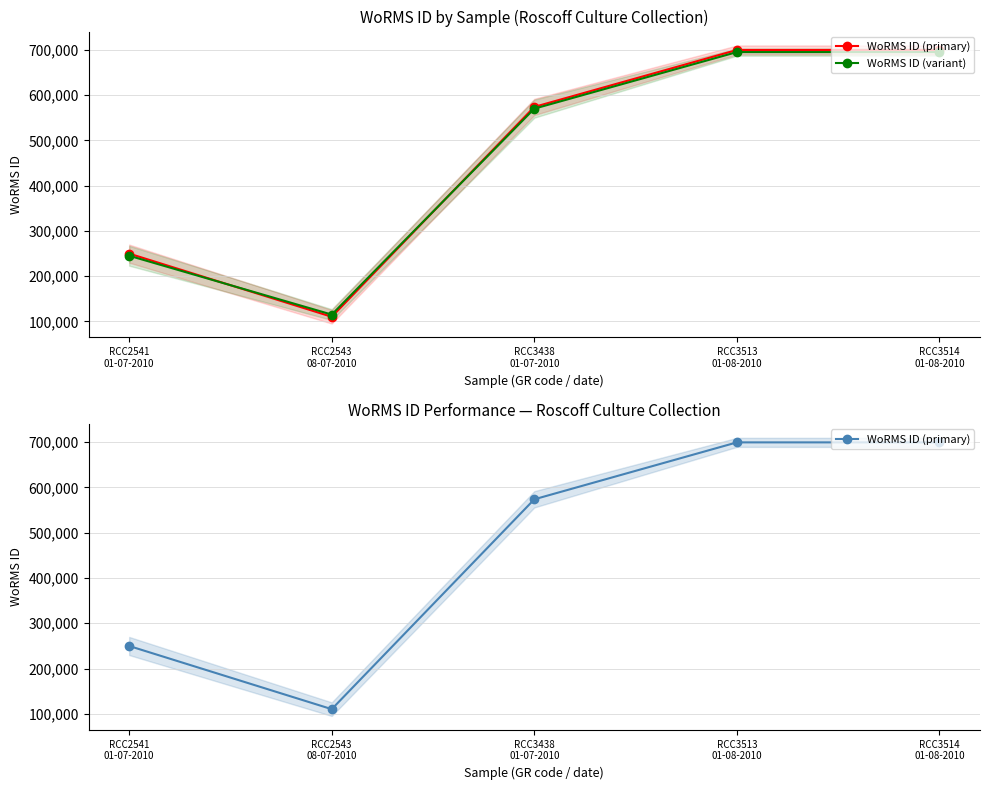

What are all the series names shown in the legend?

WoRMS ID (primary), WoRMS ID (variant)